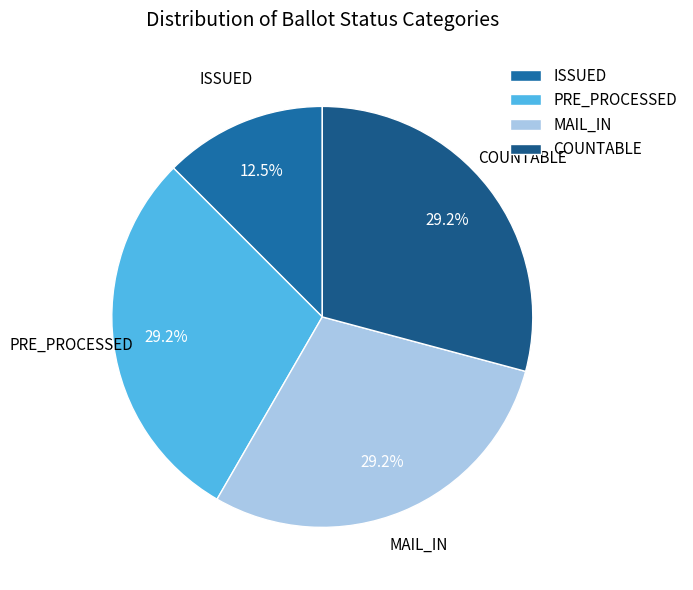

Does any single category account for the majority?

No